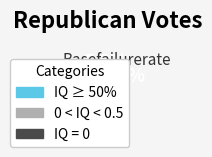

What is the smallest slice in the pie chart?

IQ = 0